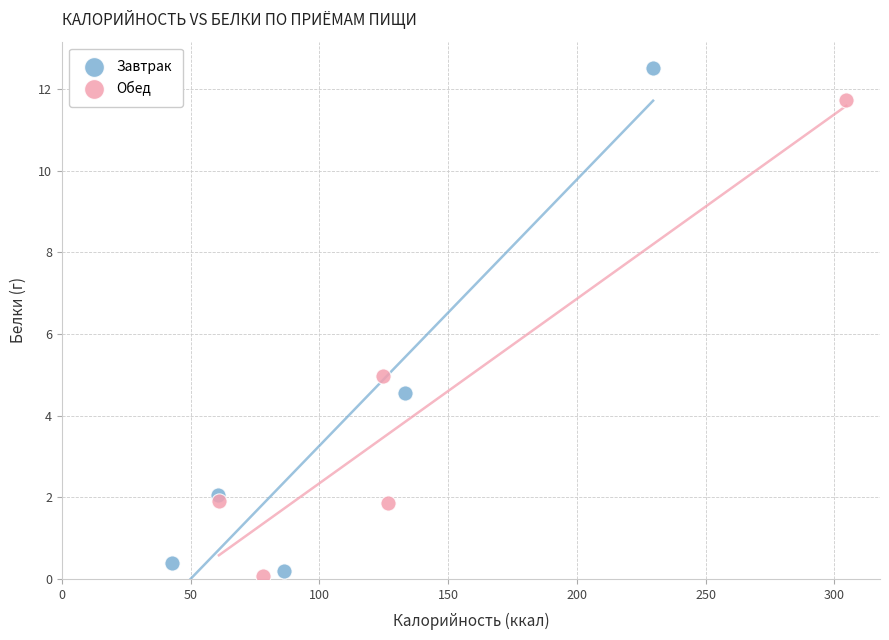

Which series reaches the maximum Y coordinate?

Завтрак